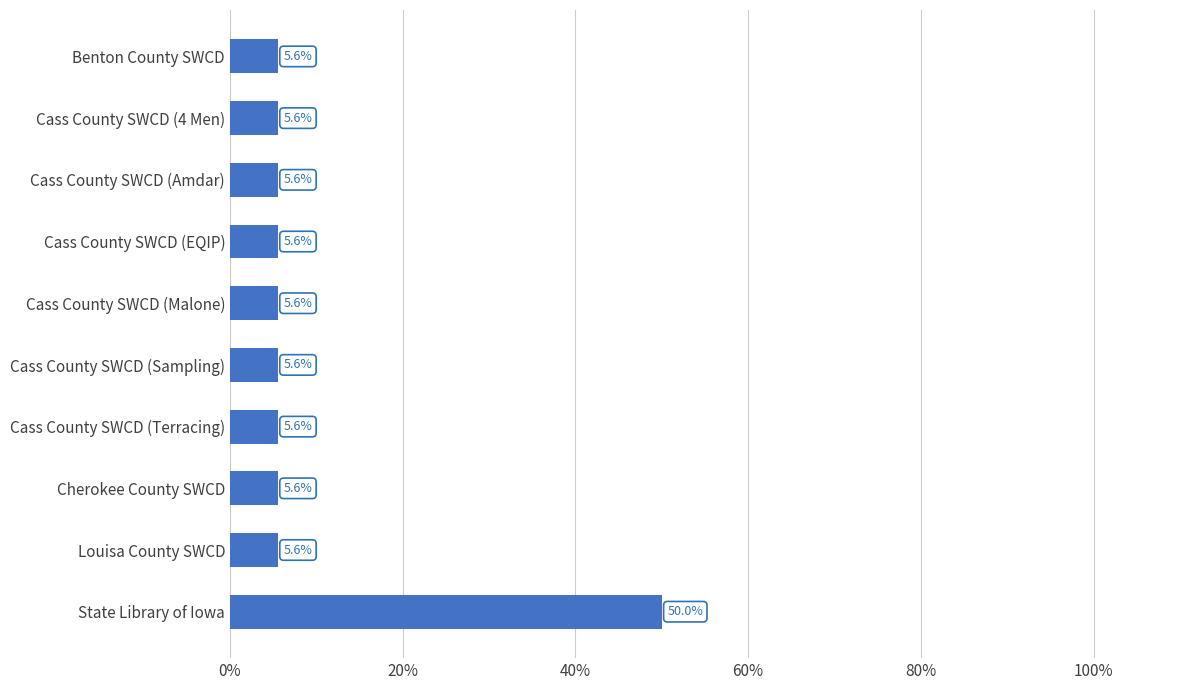

What is the difference between the maximum and minimum values?

44.4